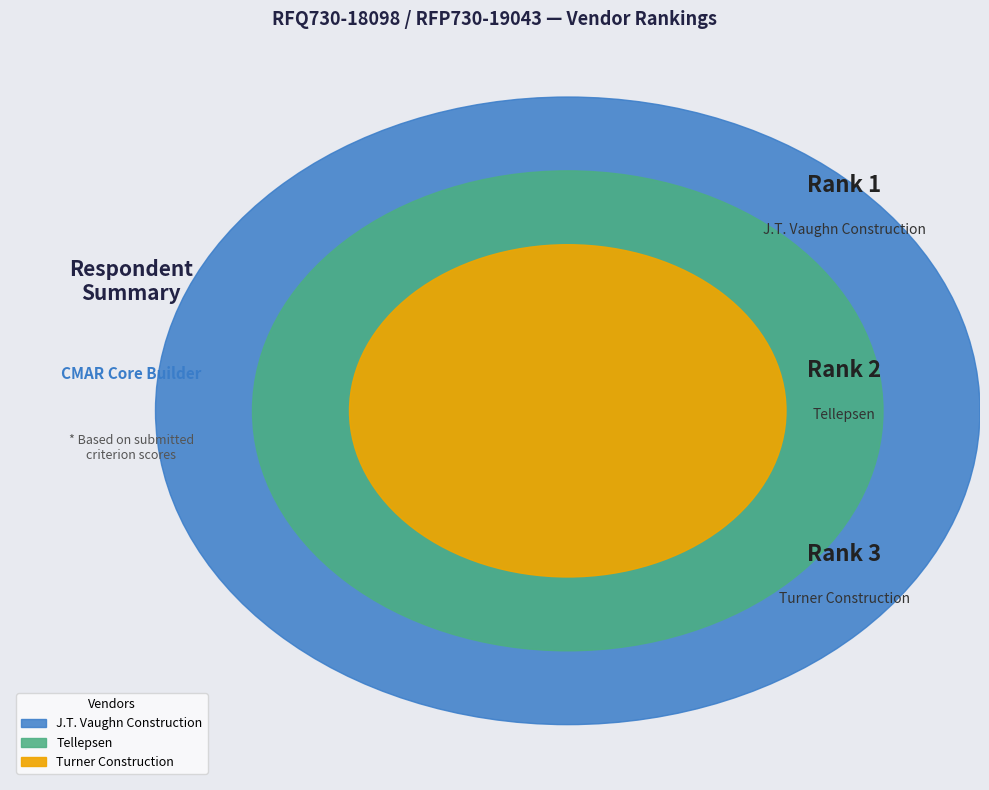

To the nearest percent, what is the difference between the Tellepsen and Turner Construction slice percentages?

17%